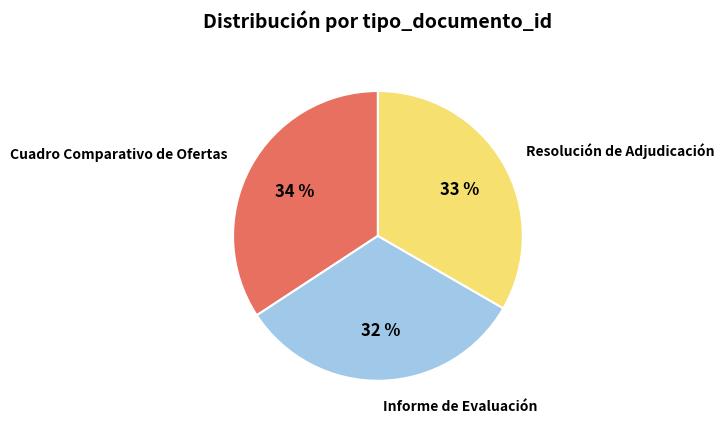

Which category has the smallest portion of the pie?

Informe de Evaluación